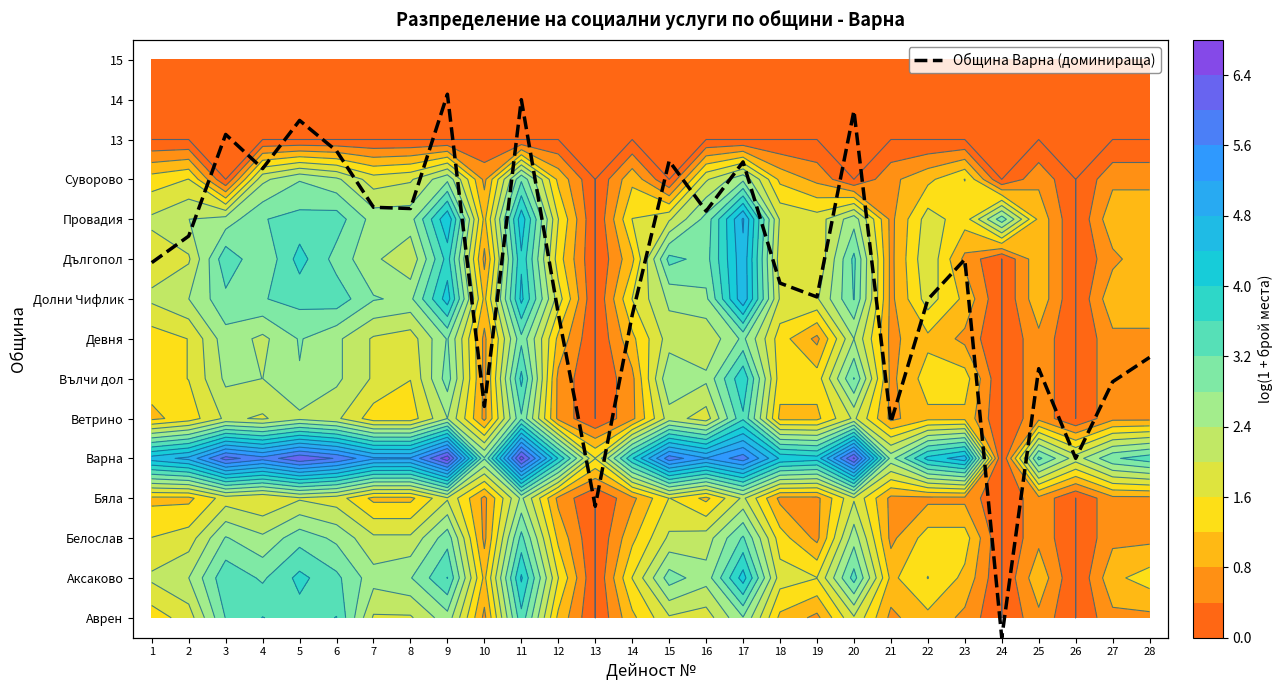

Between 7 and 19, which is larger?

7